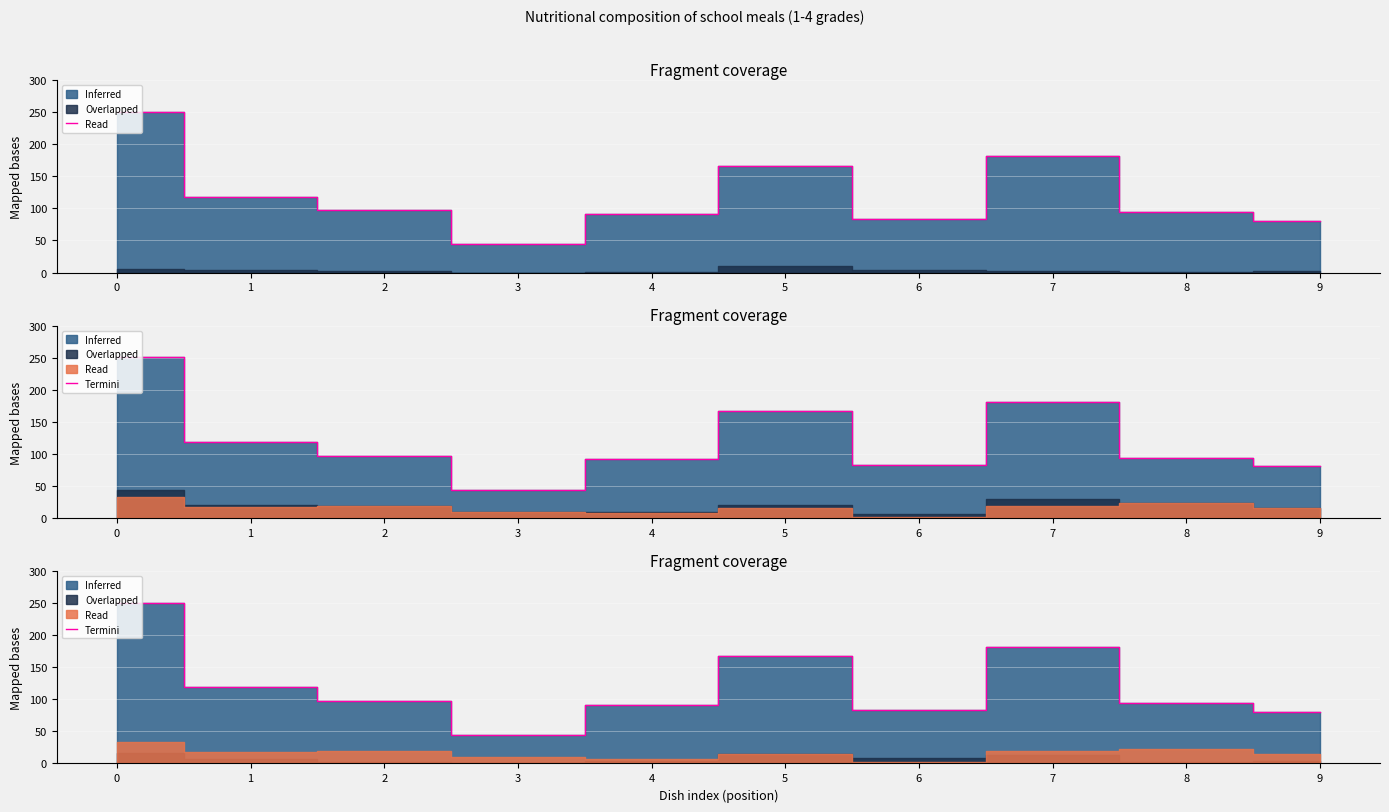

Rank the categories by value from lowest to highest.

3, 9, 6, 4, 8, 2, 1, 5, 7, 0